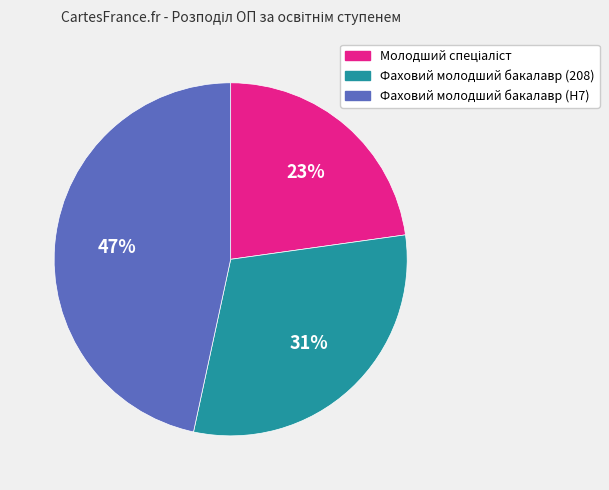

Is there any slice that represents more than half of the pie?

No